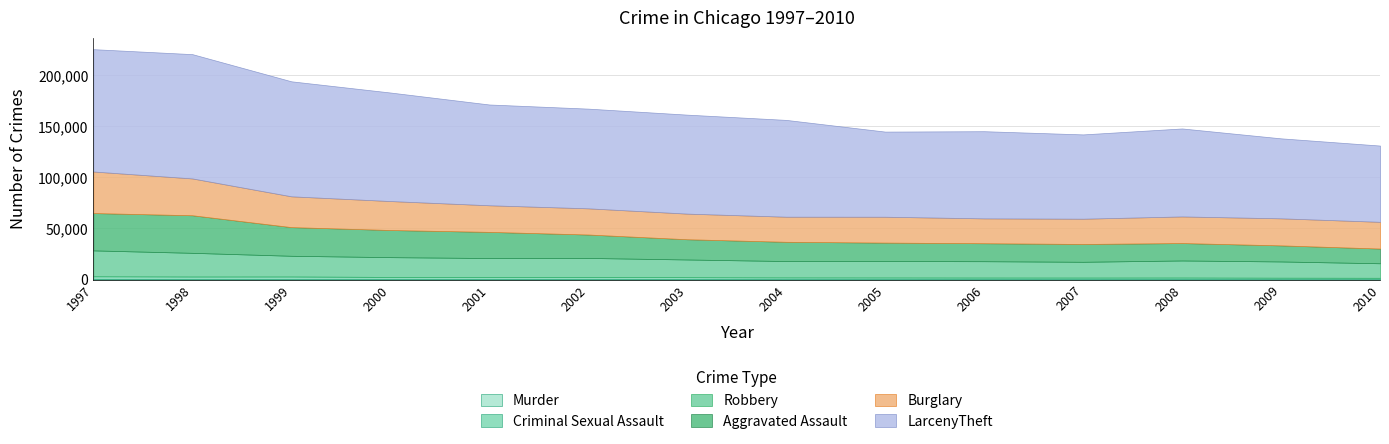

Does the chart have visible grid lines?

Yes